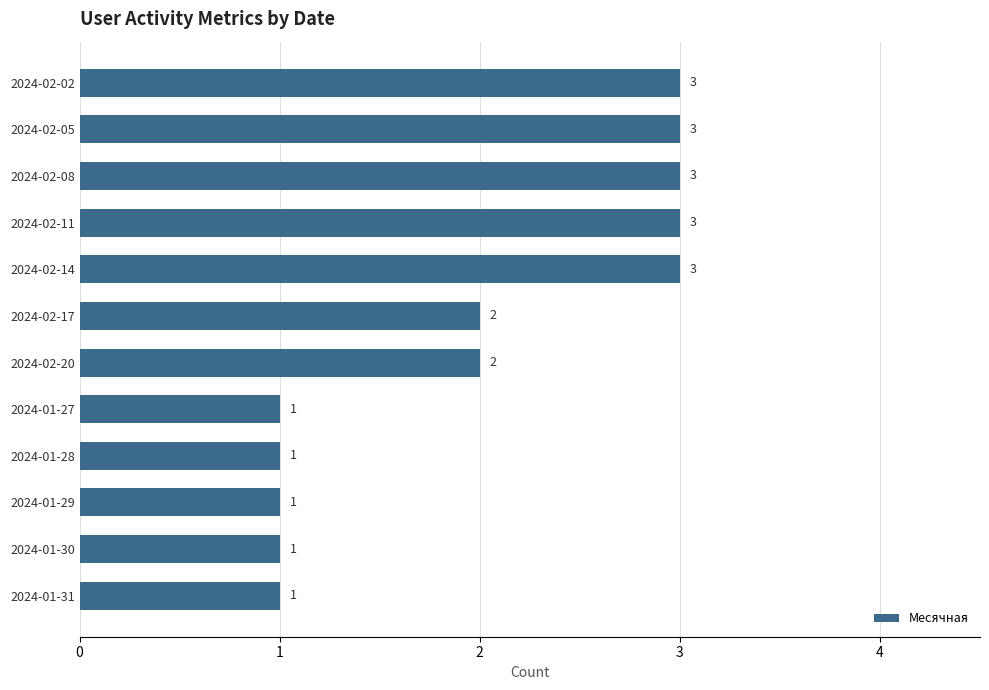

What is the difference between the maximum and second lowest values?

2